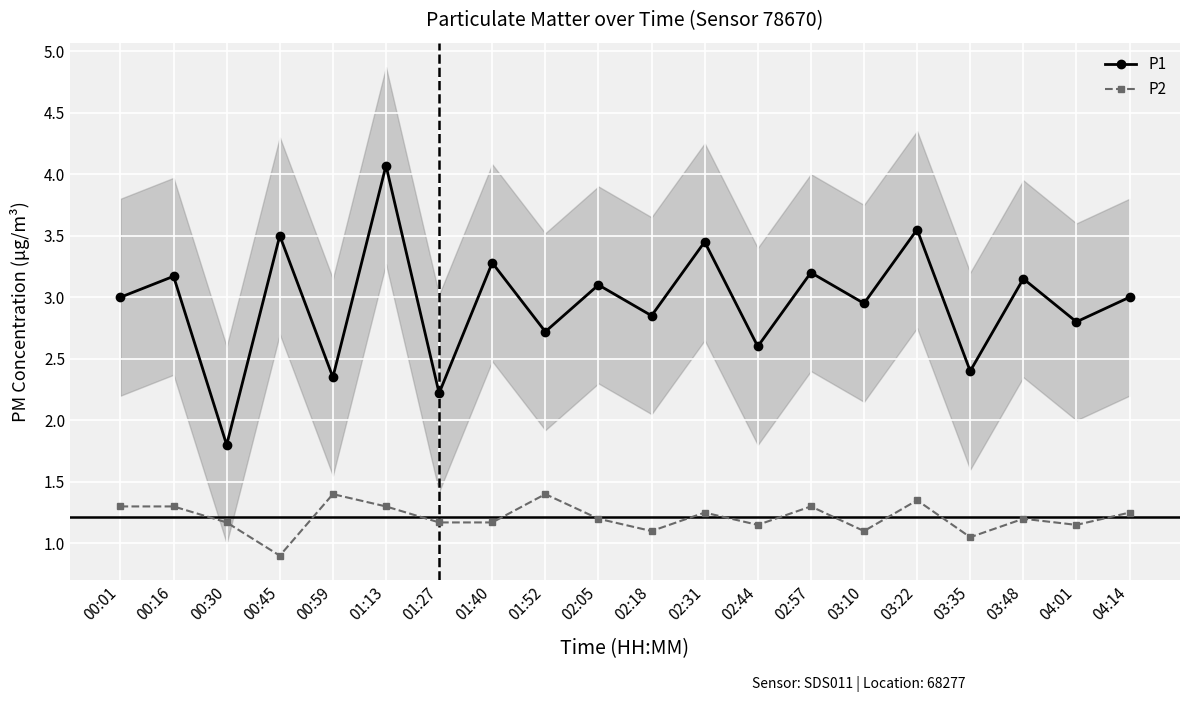

How many values in the P2 series are below 1?

1